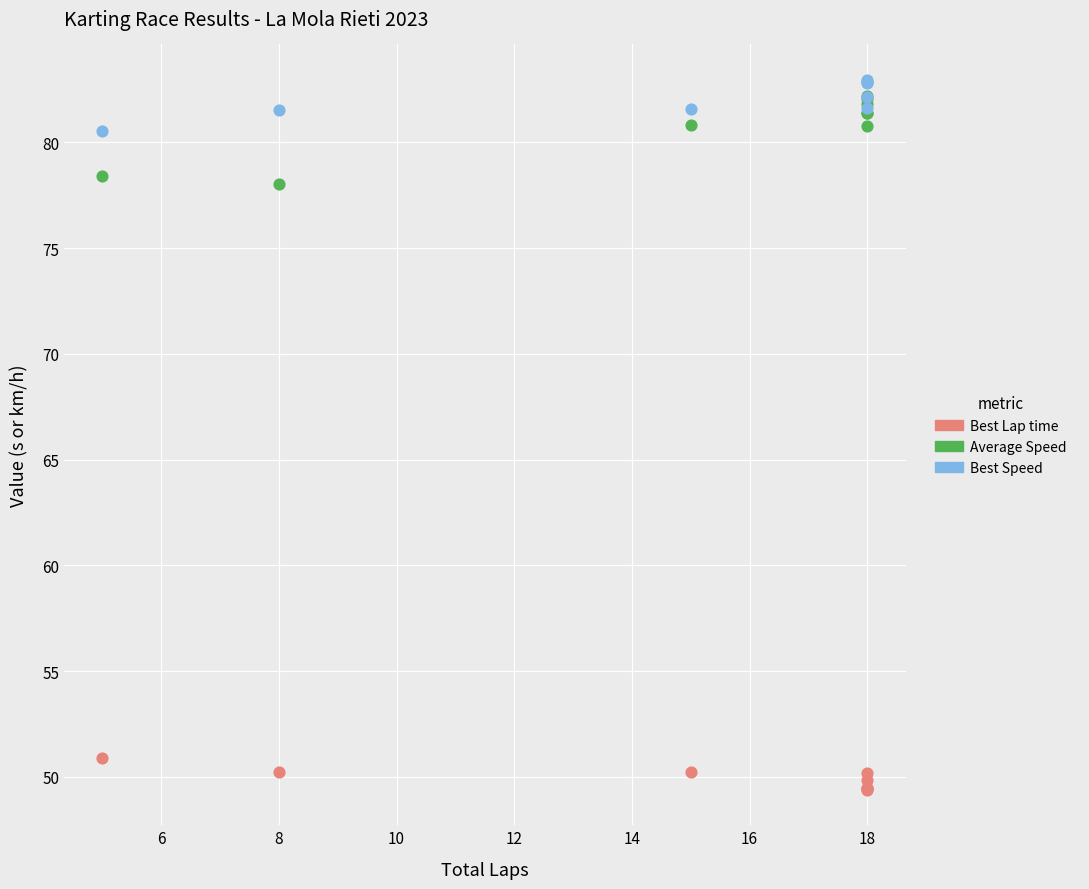

Across all series, what Y value is closest to 66?

78.0